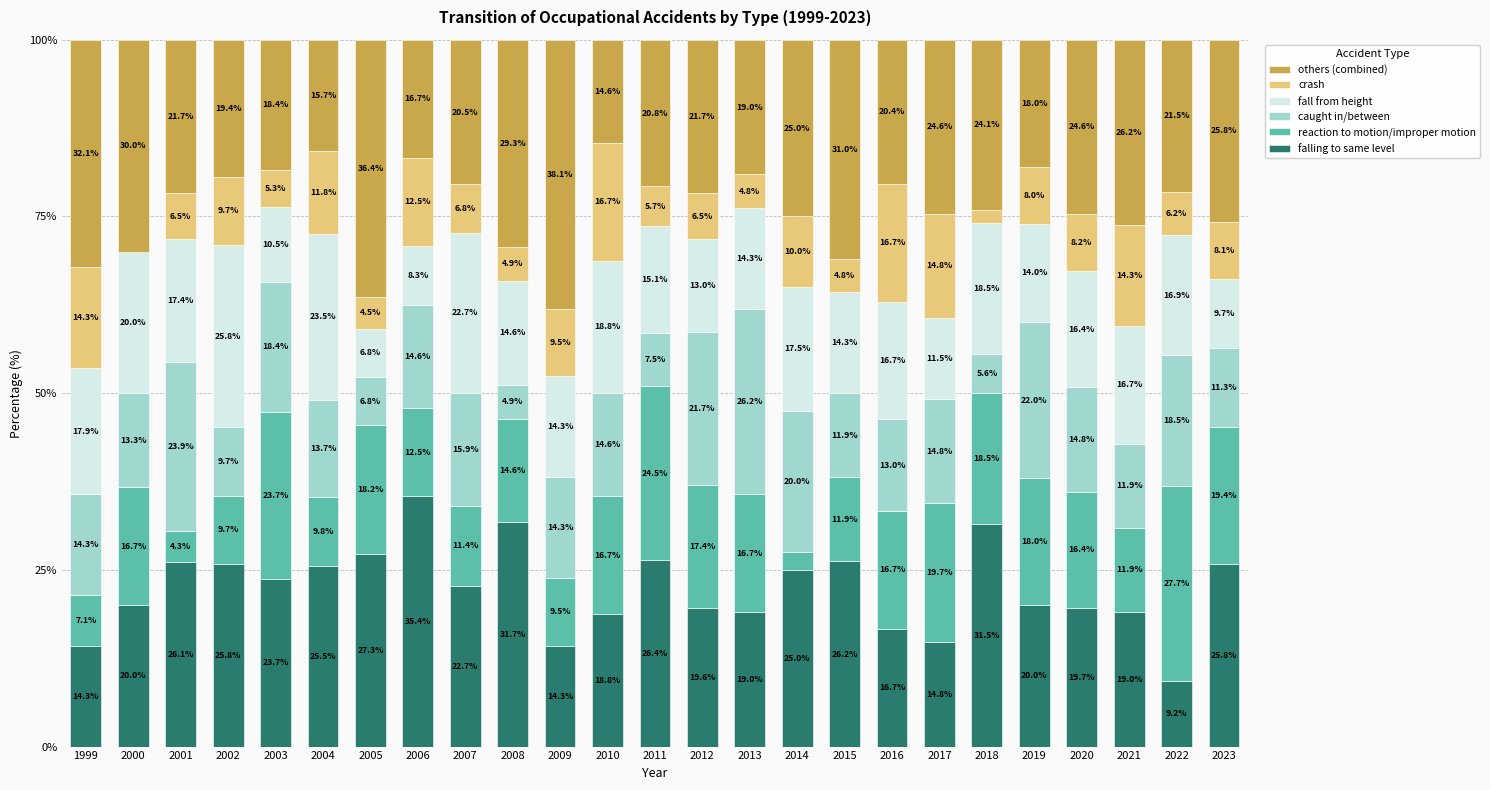

Count the number of categories in the chart.

25